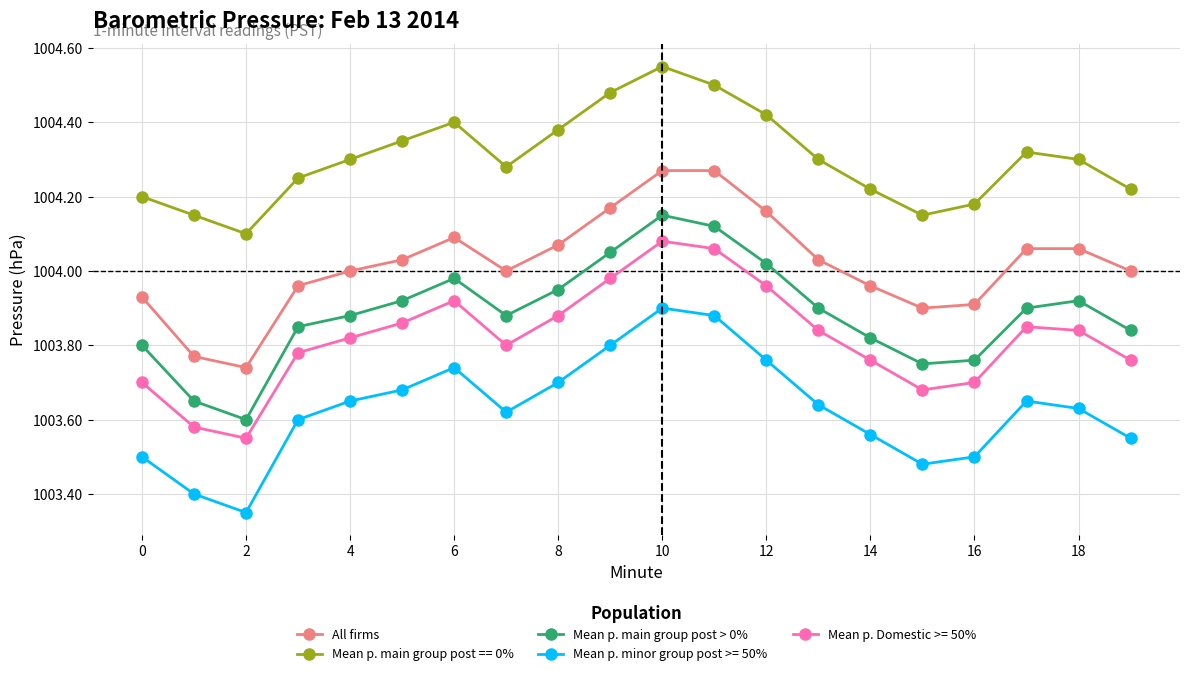

True or false: All firms and Mean p. minor group post >= 50% intersect in this chart.

False